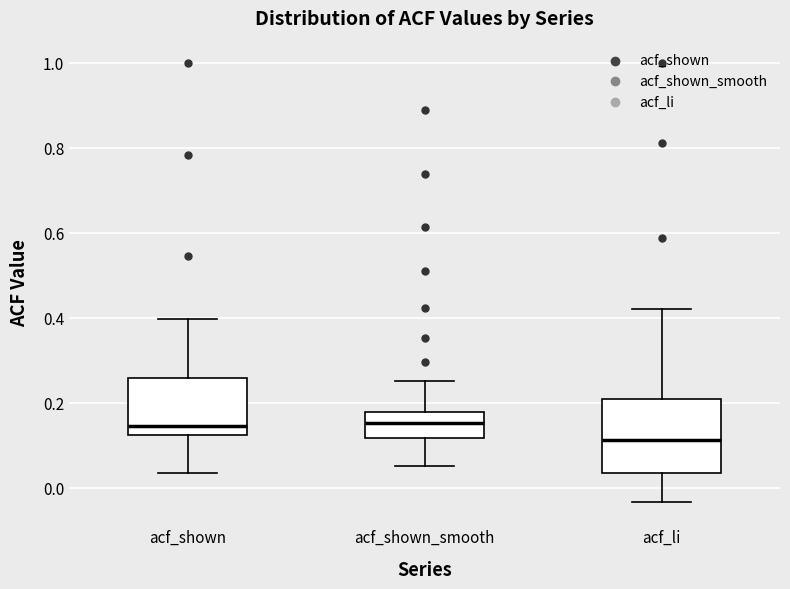

Where is the lower edge of the box for acf_li on the y-axis? The values are not printed on the chart, so give them approximately, as read against the axis.

0.04